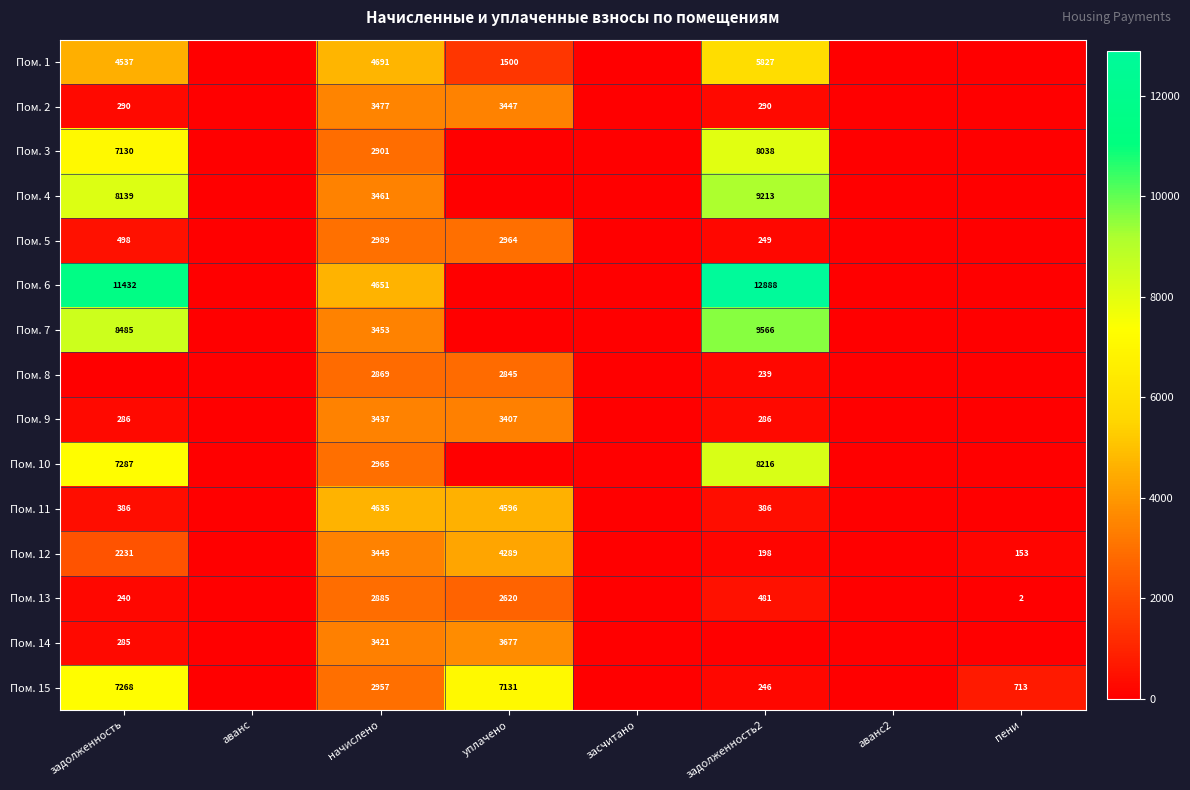

The Пом. 12 series shows 2231 at задолженность. True or false?

True